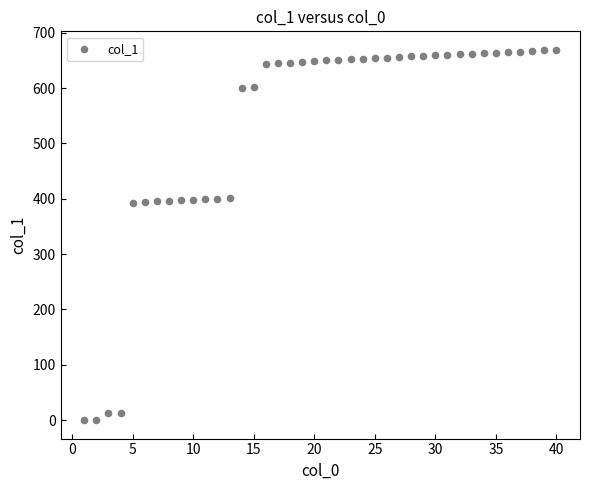

What is the range of Y values (max minus min)?

669